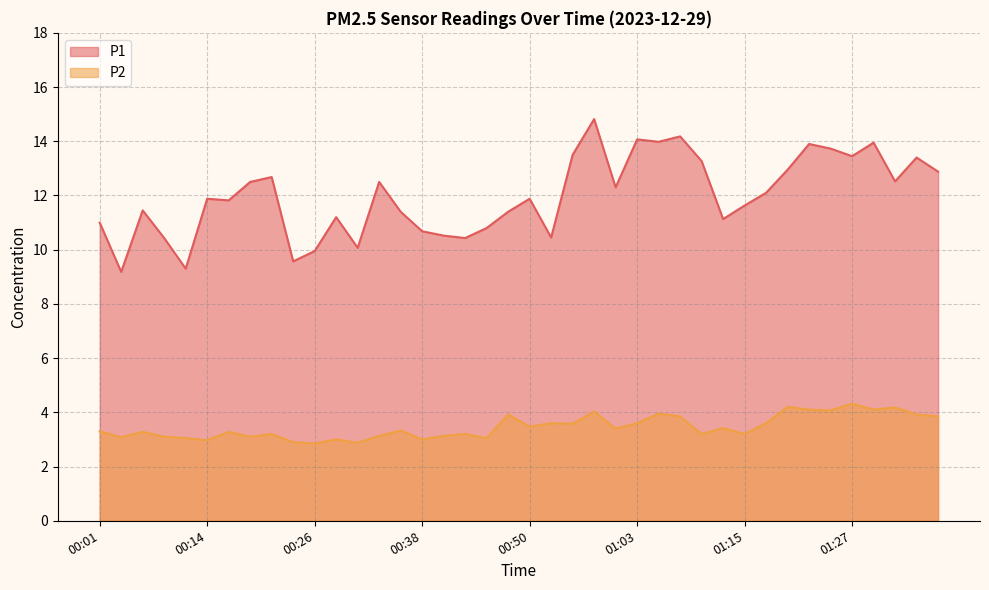

Which category has the lowest value in the P2 series?

00:26